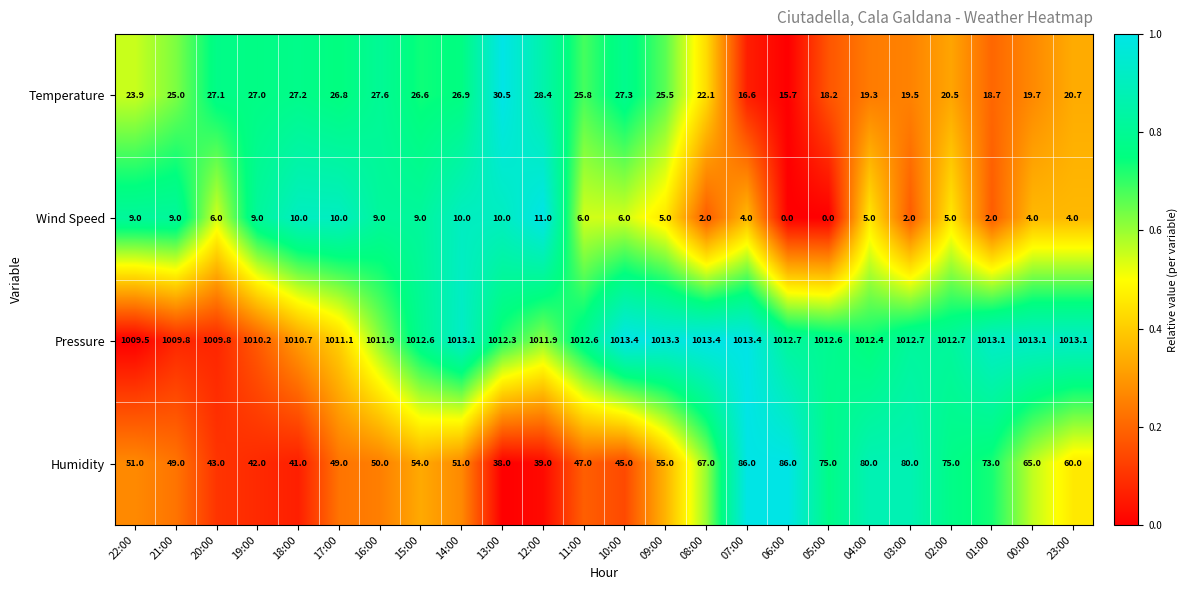

What is the maximum value for Wind Speed?

11.0